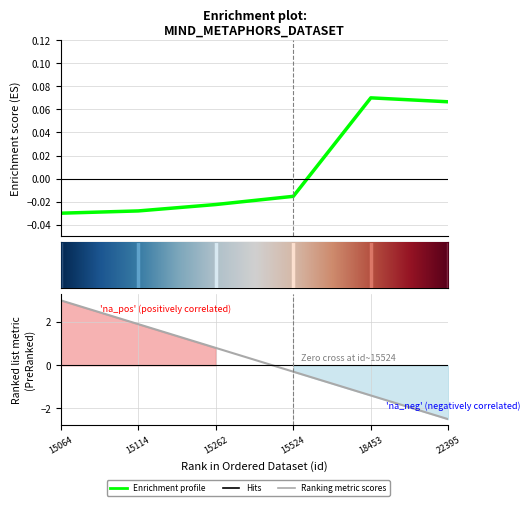

What is the sum of the values at 15262 and 15114?

-0.1